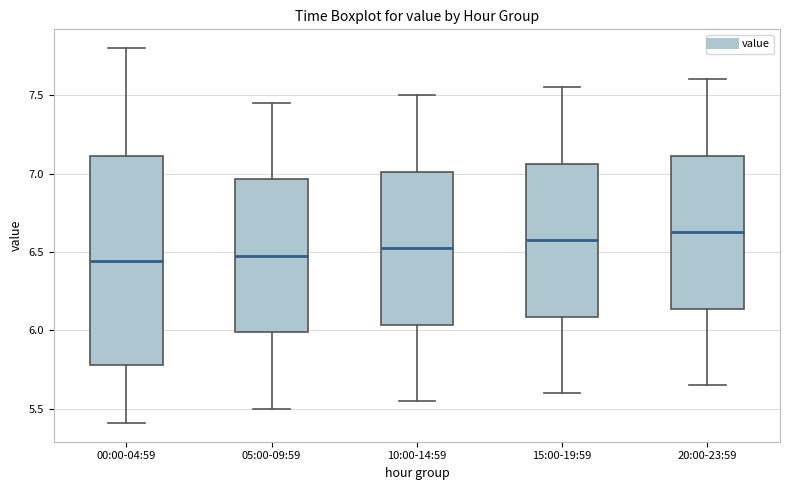

Reading left to right, transcribe this box plot: for each box, give where its median line is, the range the box spans, and where its two whiskers end, as read against the y-axis. The values are not printed on the chart, so give them approximately, as read against the axis.

00:00-04:59: median 6.45, box 5.80 to 7.10, whiskers 5.40 to 7.80
05:00-09:59: median 6.50, box 6.00 to 6.95, whiskers 5.50 to 7.45
10:00-14:59: median 6.55, box 6.05 to 7.00, whiskers 5.55 to 7.50
15:00-19:59: median 6.60, box 6.10 to 7.05, whiskers 5.60 to 7.55
20:00-23:59: median 6.65, box 6.15 to 7.10, whiskers 5.65 to 7.60